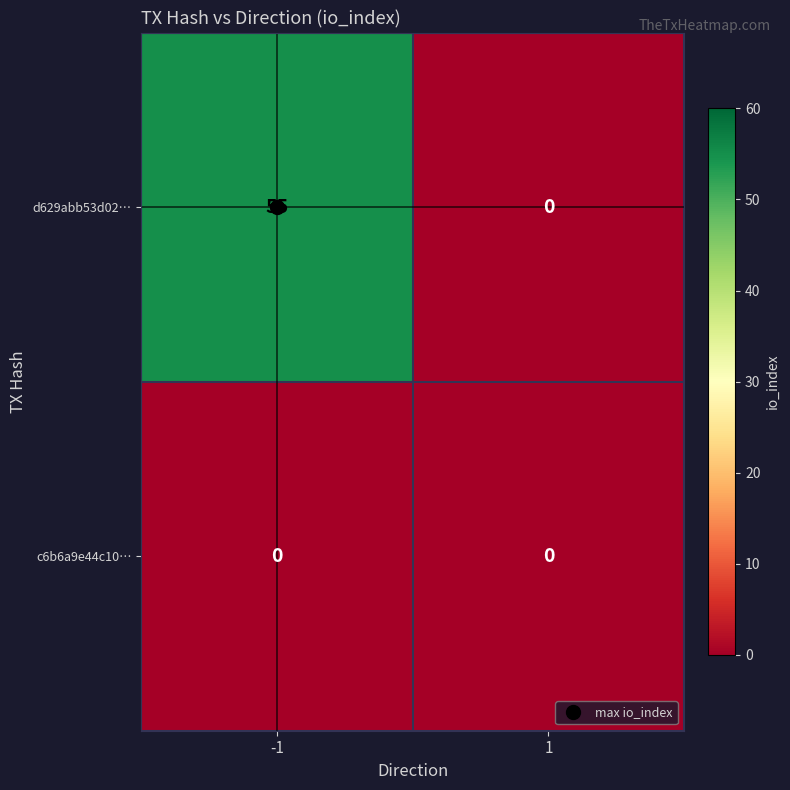

Between -1 and 1, which series saw the biggest shift?

d629abb53d02…